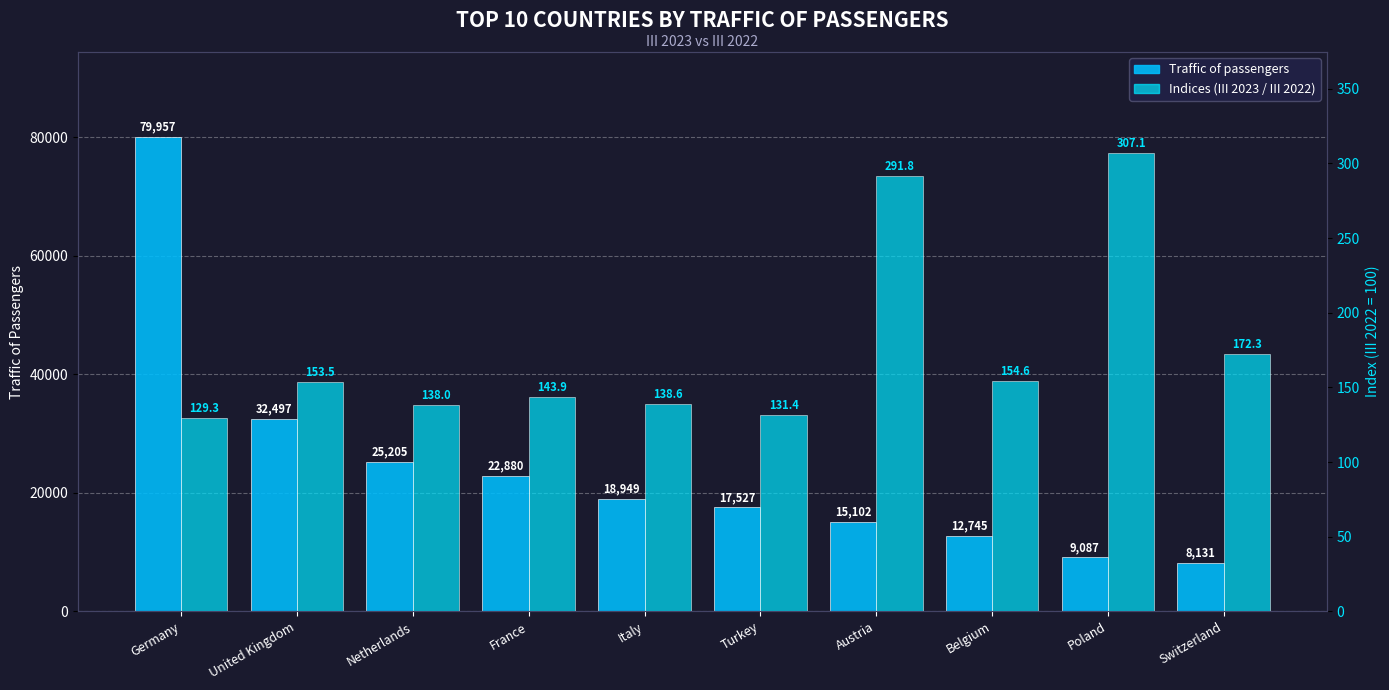

How many categories are shown in the chart?

10